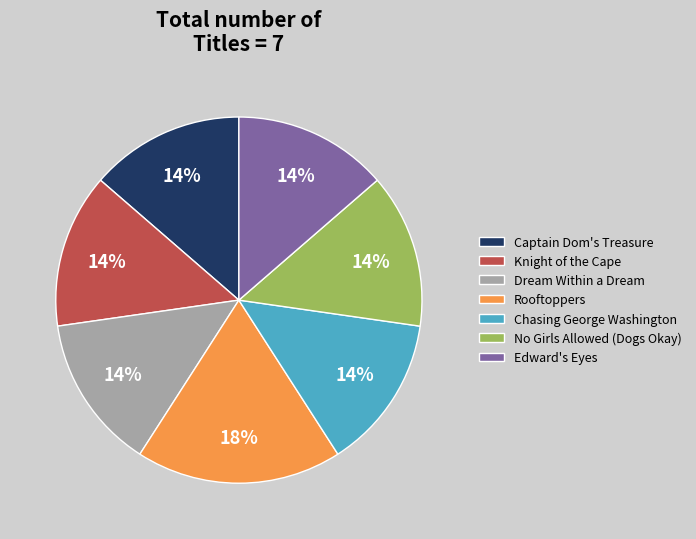

Which category has the biggest portion of the pie?

Rooftoppers